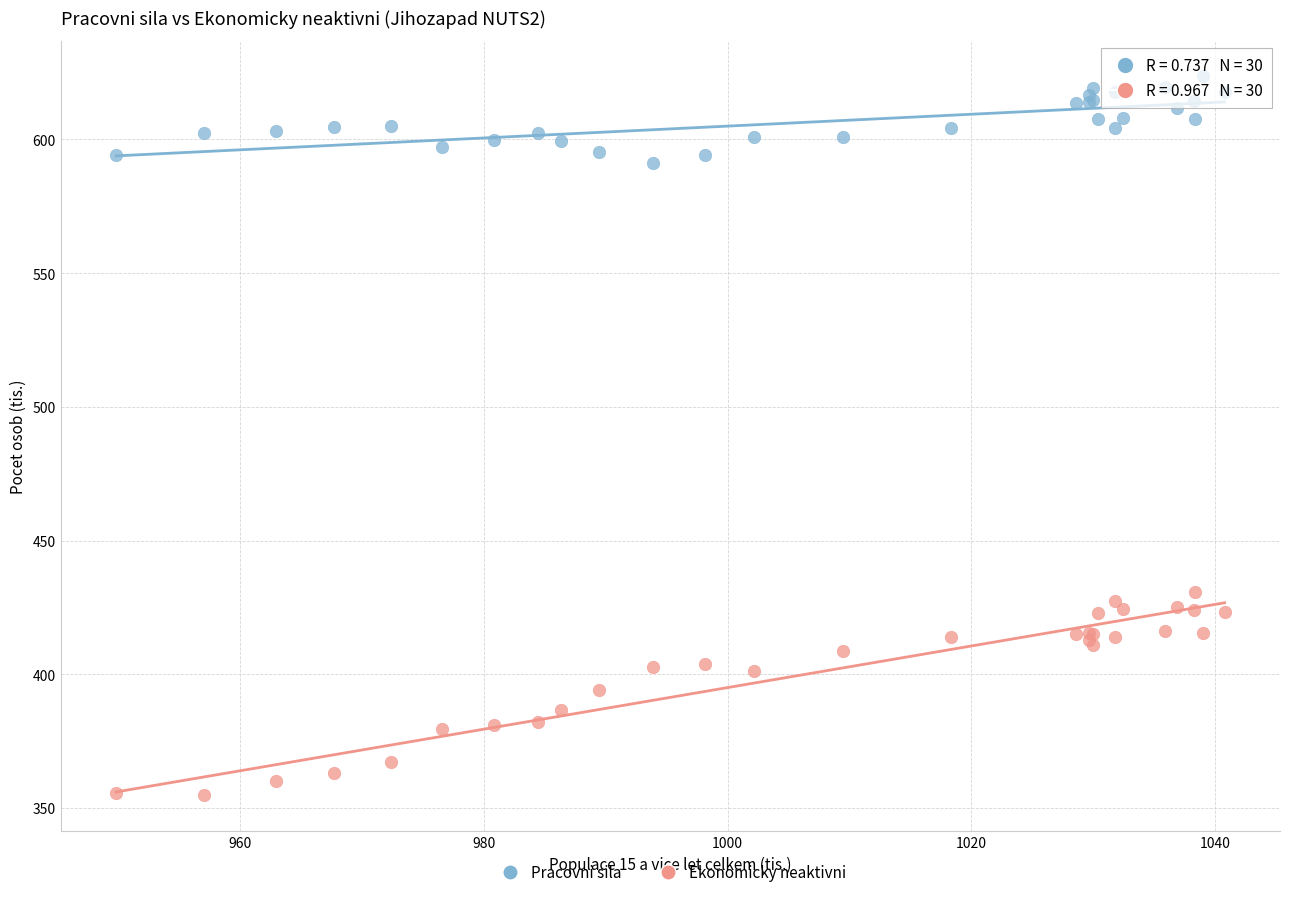

Which series contains the lowest Y value?

Ekonomicky neaktivni